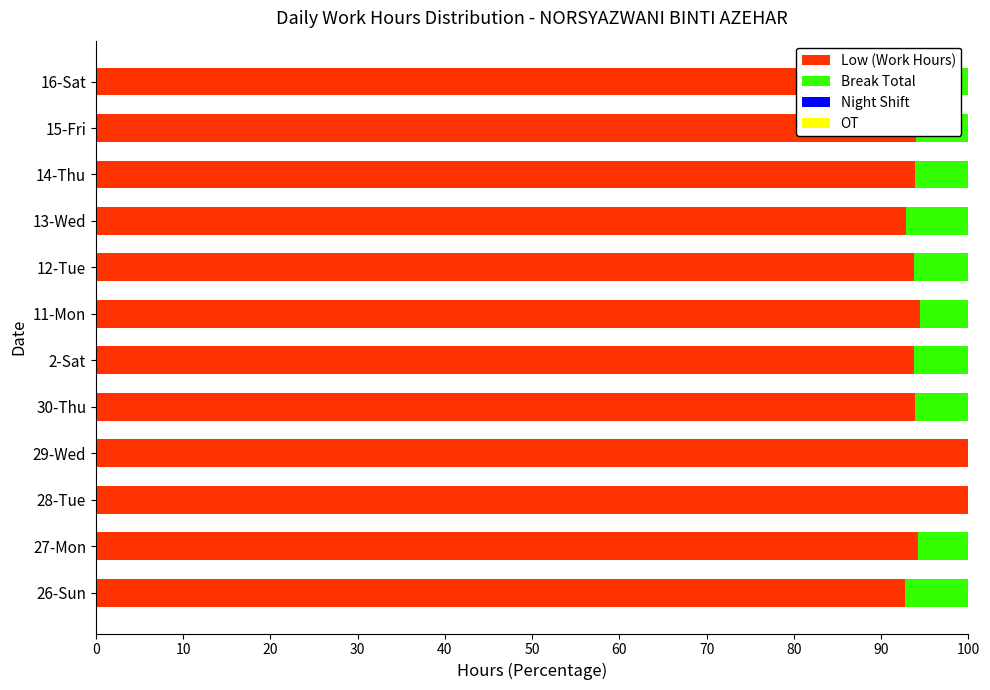

What is the maximum value for Low (Work Hours)?

100.0